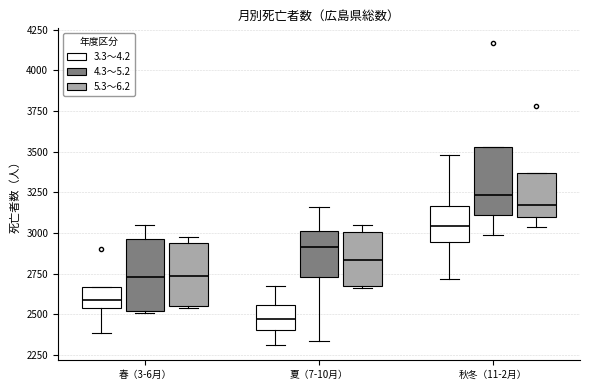

Reading left to right, transcribe this box plot: for each box, give where its median line is, the range the box spans, and where its two whiskers end, as read against the y-axis. The values are not printed on the chart, so give them approximately, as read against the axis.

春（3-6月） (3.3～4.2): median 2600, box 2550 to 2650, whiskers 2400 to 2650
春（3-6月） (4.3～5.2): median 2750, box 2500 to 2950, whiskers 2500 to 3050
春（3-6月） (5.3～6.2): median 2750, box 2550 to 2950, whiskers 2550 to 3000
夏（7-10月） (3.3～4.2): median 2450, box 2400 to 2550, whiskers 2300 to 2700
夏（7-10月） (4.3～5.2): median 2900, box 2750 to 3000, whiskers 2350 to 3150
夏（7-10月） (5.3～6.2): median 2850, box 2650 to 3000, whiskers 2650 to 3050
秋冬（11-2月） (3.3～4.2): median 3050, box 2950 to 3150, whiskers 2700 to 3500
秋冬（11-2月） (4.3～5.2): median 3250, box 3100 to 3550, whiskers 3000 to 3550
秋冬（11-2月） (5.3～6.2): median 3150, box 3100 to 3350, whiskers 3050 to 3350